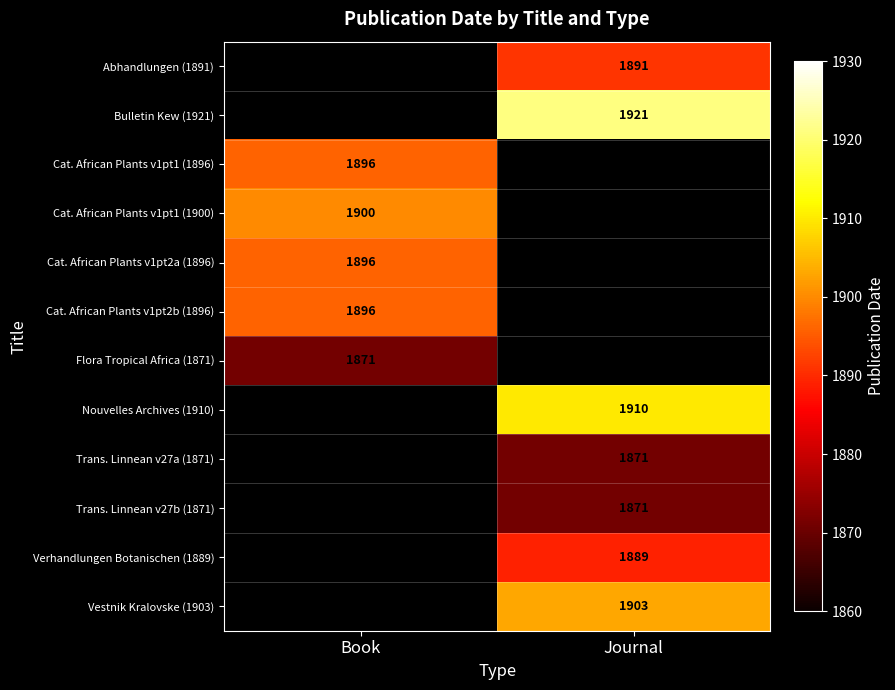

The Cat. African Plants v1pt2b (1896) series shows 1896 at Book. True or false?

True